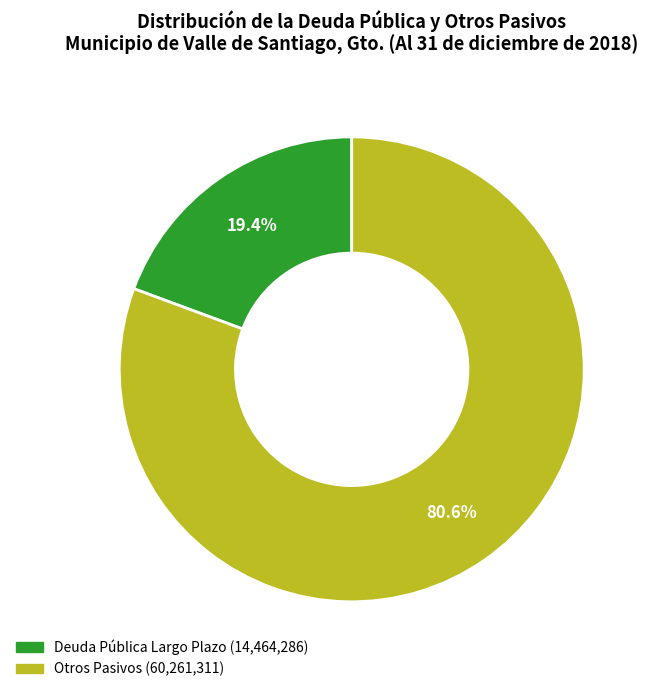

Is there any slice that represents more than half of the pie?

Yes